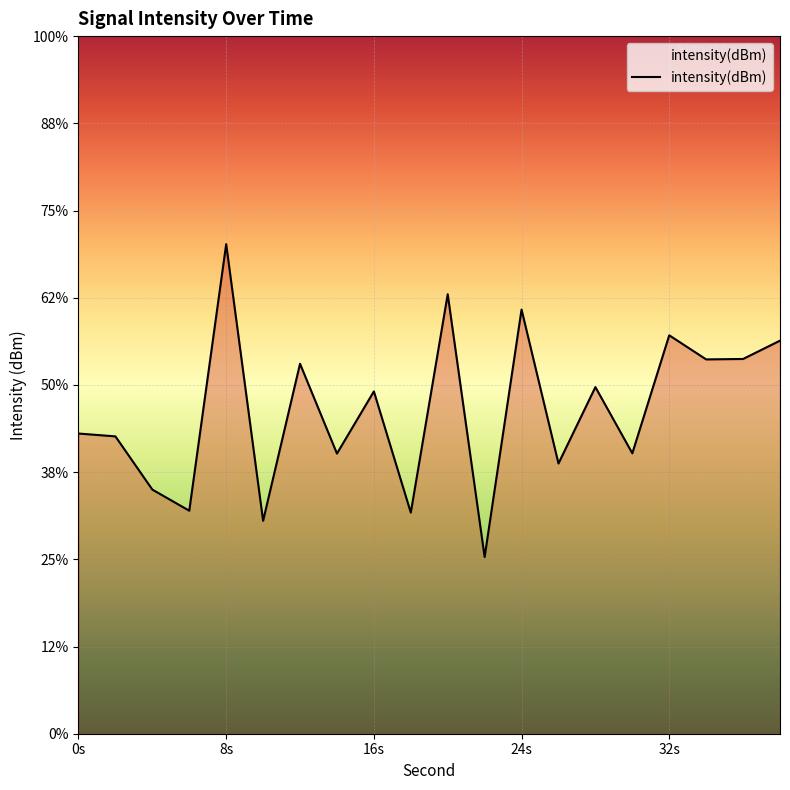

What is the average value?

-130.9